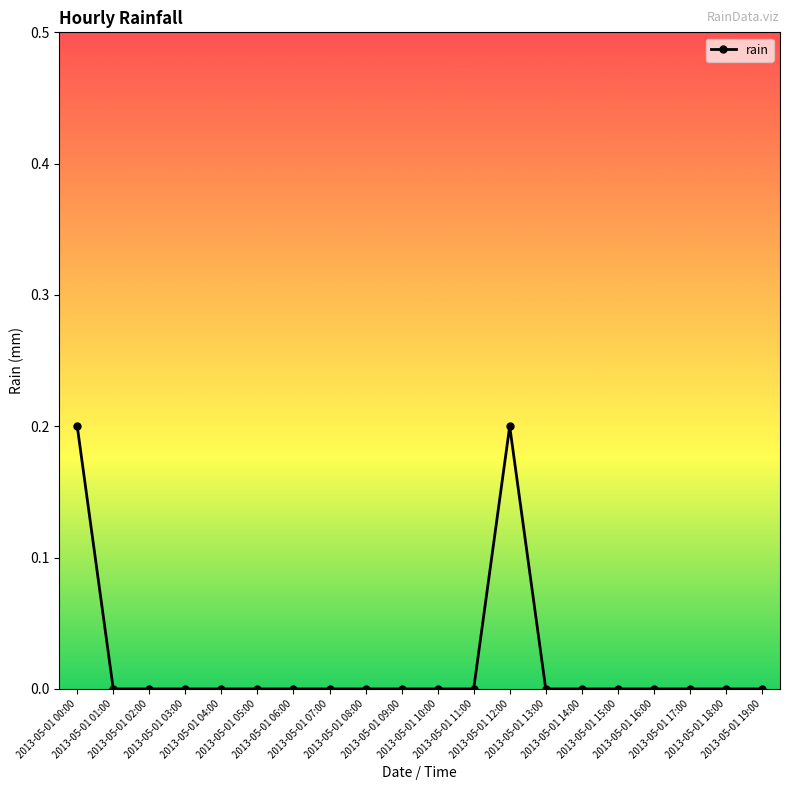

How many data points does each series have?

20